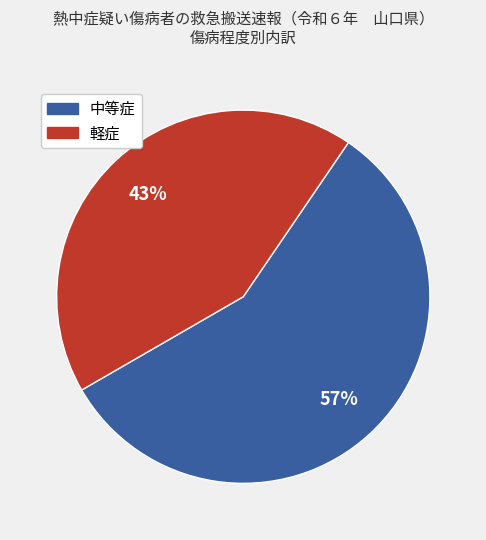

How many segments does this pie chart have?

2